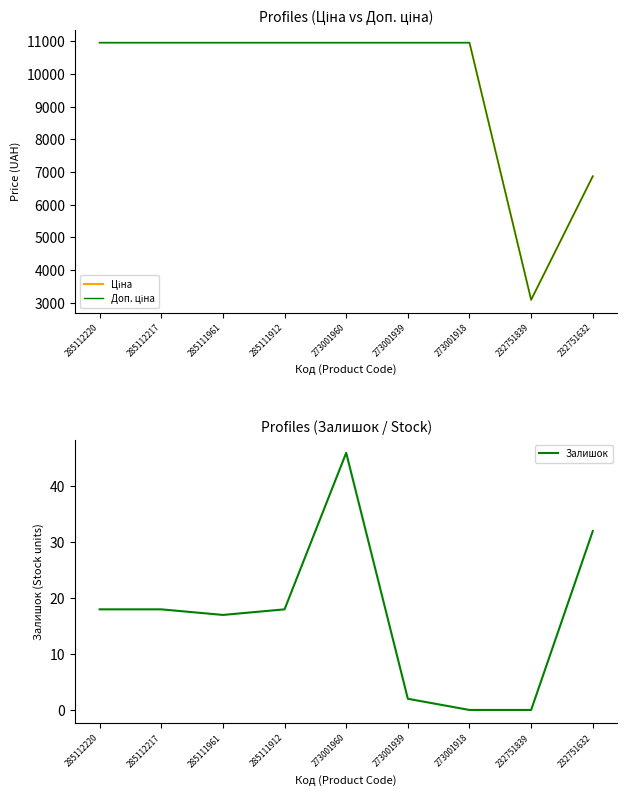

At which category does Залишок reach its first local valley?

285111961